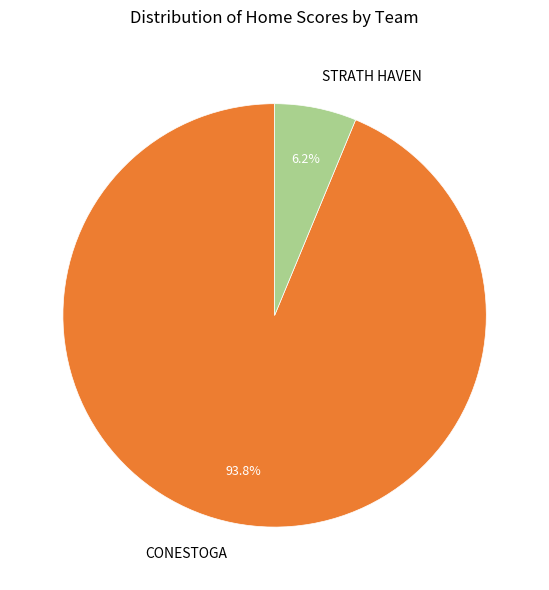

Between CONESTOGA and STRATH HAVEN, which is larger?

CONESTOGA